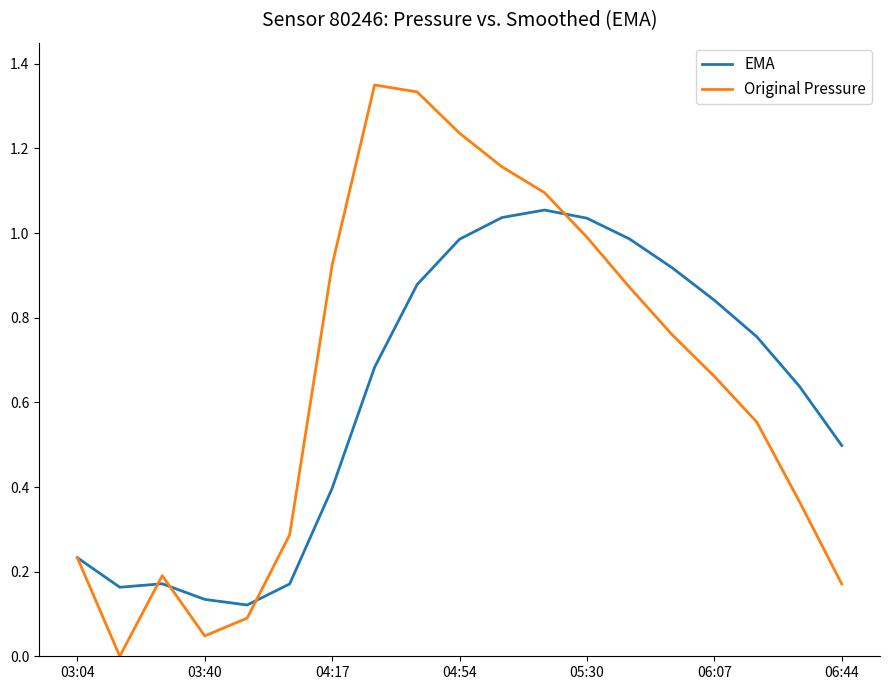

Which series has the largest range (max minus min)?

Original Pressure